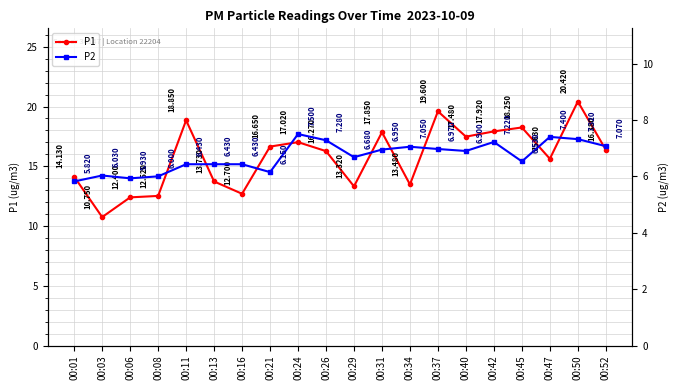

Between 00:08 and 00:40, which series saw the biggest shift?

P1